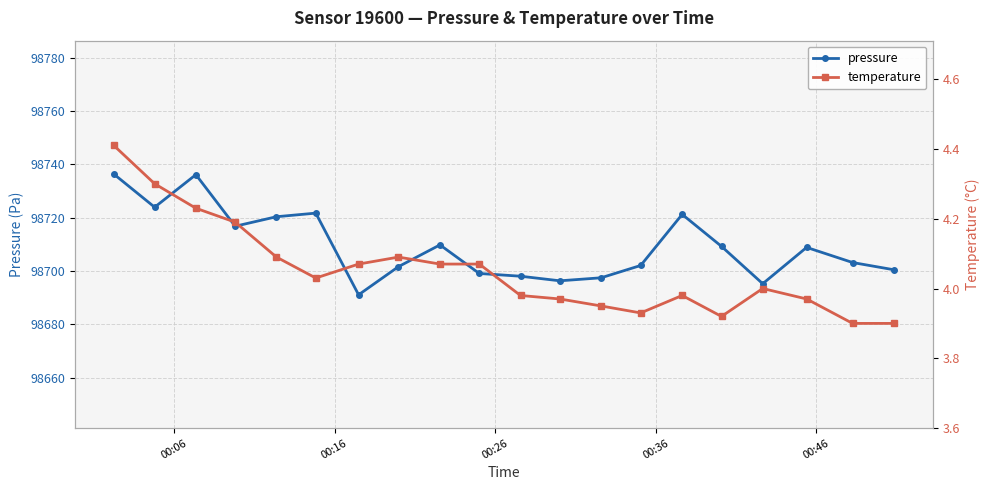

What is the maximum value for pressure?

98736.3